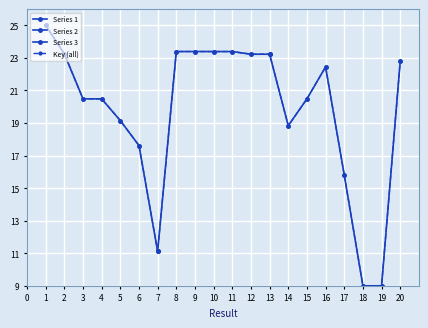

What is the greatest value displayed?

25.0